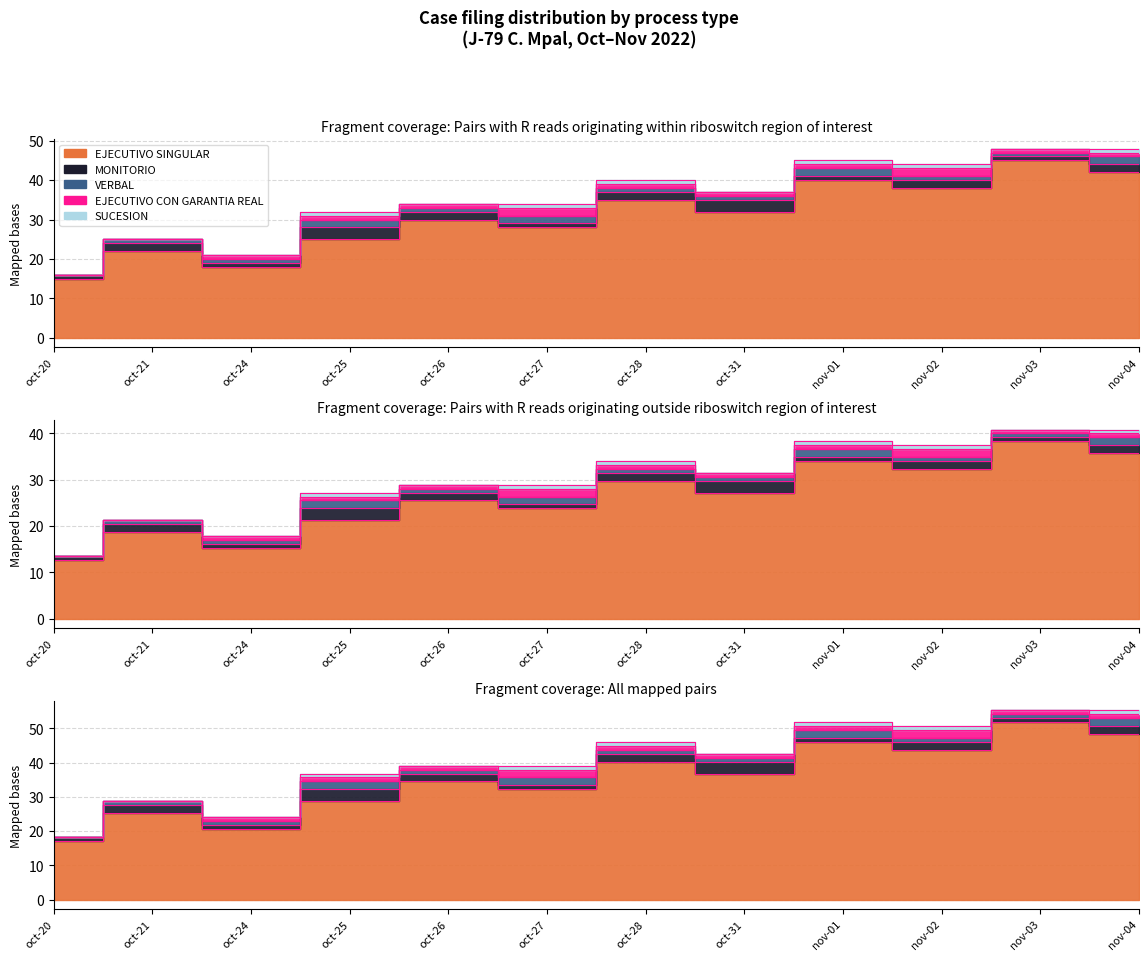

Reading left to right, transcribe all the data shown in this chart.

EJECUTIVO SINGULAR: oct-20=15	oct-21=22	oct-24=18	oct-25=25	oct-26=30	oct-27=28	oct-28=35	oct-31=32	nov-01=40	nov-02=38	nov-03=45	nov-04=42
MONITORIO: oct-20=1	oct-21=2	oct-24=1	oct-25=3	oct-26=2	oct-27=1	oct-28=2	oct-31=3	nov-01=1	nov-02=2	nov-03=1	nov-04=2
VERBAL: oct-20=0	oct-21=1	oct-24=1	oct-25=2	oct-26=1	oct-27=2	oct-28=1	oct-31=1	nov-01=2	nov-02=1	nov-03=1	nov-04=2
EJECUTIVO CON GARANTIA REAL: oct-20=0	oct-21=0	oct-24=1	oct-25=1	oct-26=1	oct-27=2	oct-28=1	oct-31=1	nov-01=1	nov-02=2	nov-03=1	nov-04=1
SUCESION: oct-20=0	oct-21=0	oct-24=0	oct-25=1	oct-26=0	oct-27=1	oct-28=1	oct-31=0	nov-01=1	nov-02=1	nov-03=0	nov-04=1